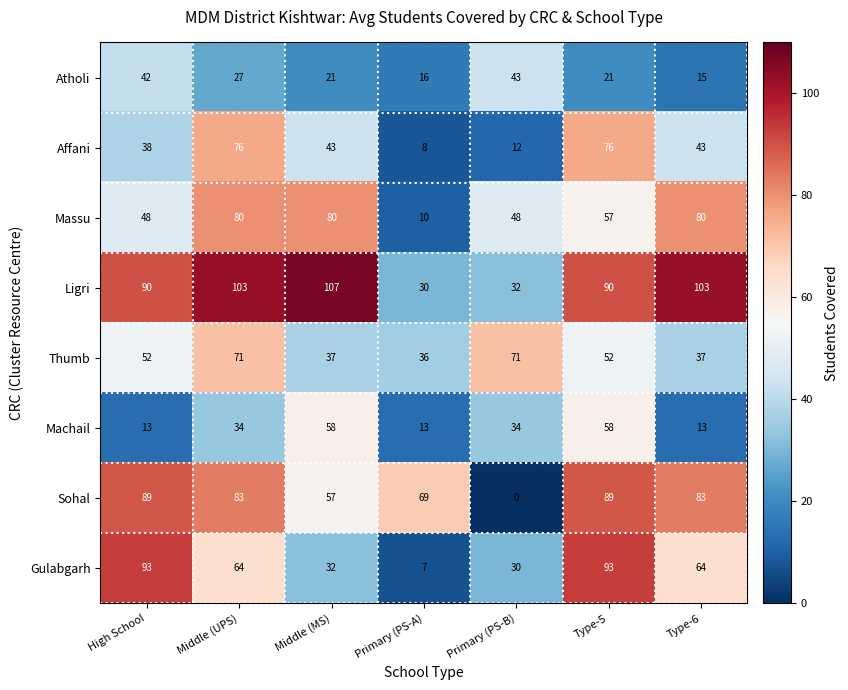

The value of Affani at Primary (PS-B) is 4. True or false?

False